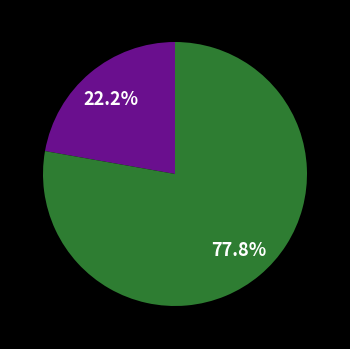

Is there a majority slice in this chart?

Yes